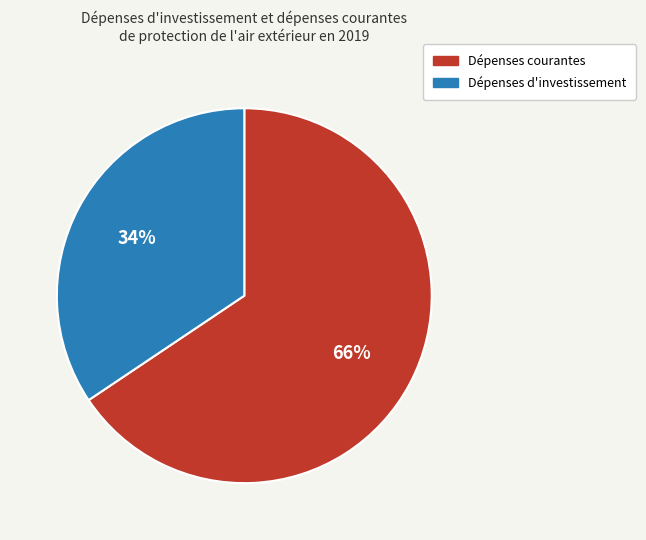

What is the ratio of the value at Dépenses d'investissement to the value at Dépenses courantes?

0.5